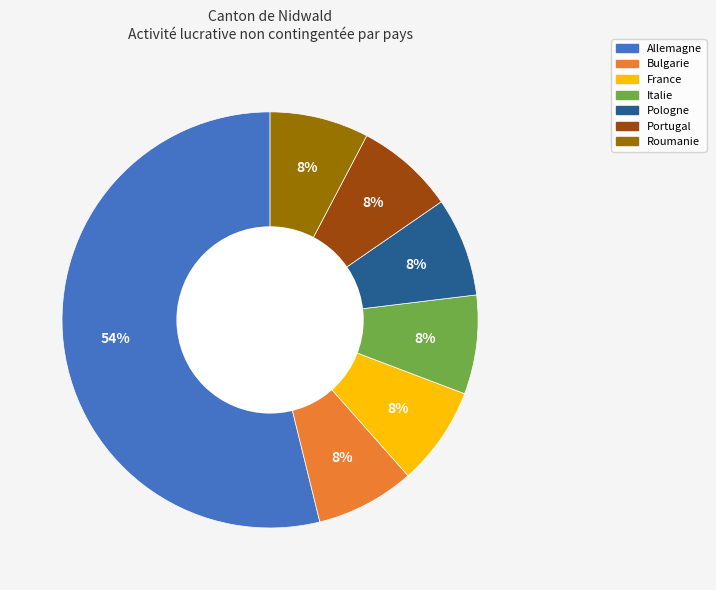

Approximately how many times larger is the value at Roumanie compared to Portugal?

1.0